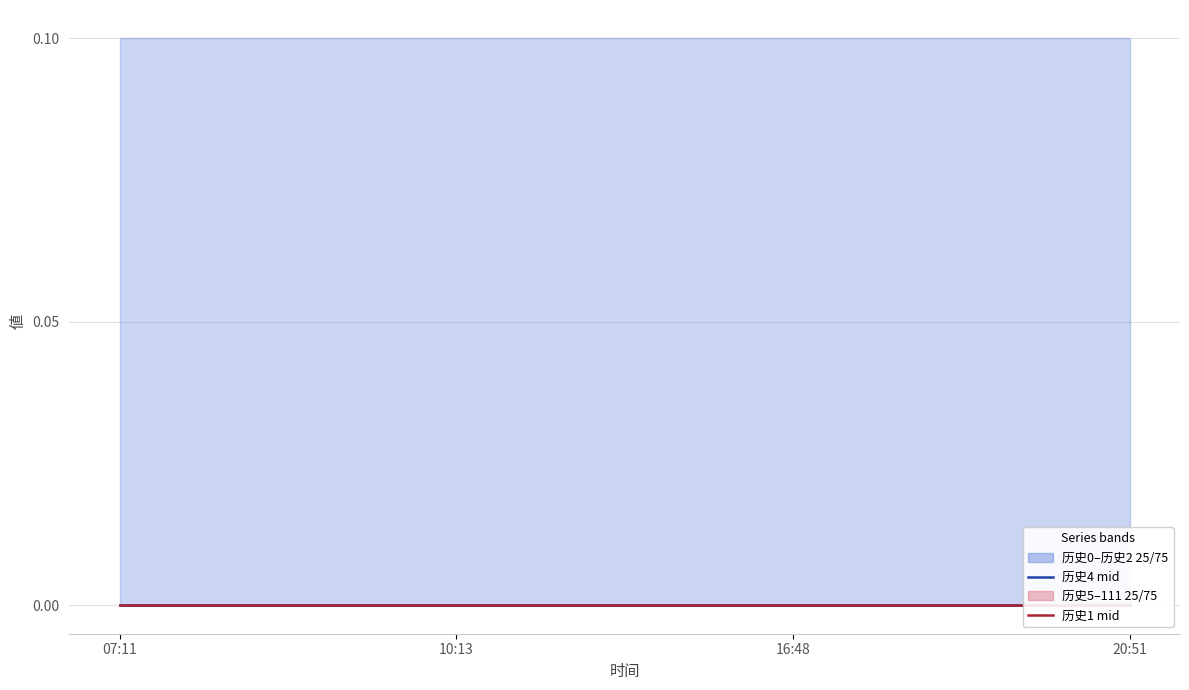

The 历史0 series shows 0.0 at 2025-05-29 16:48:23. True or false?

True